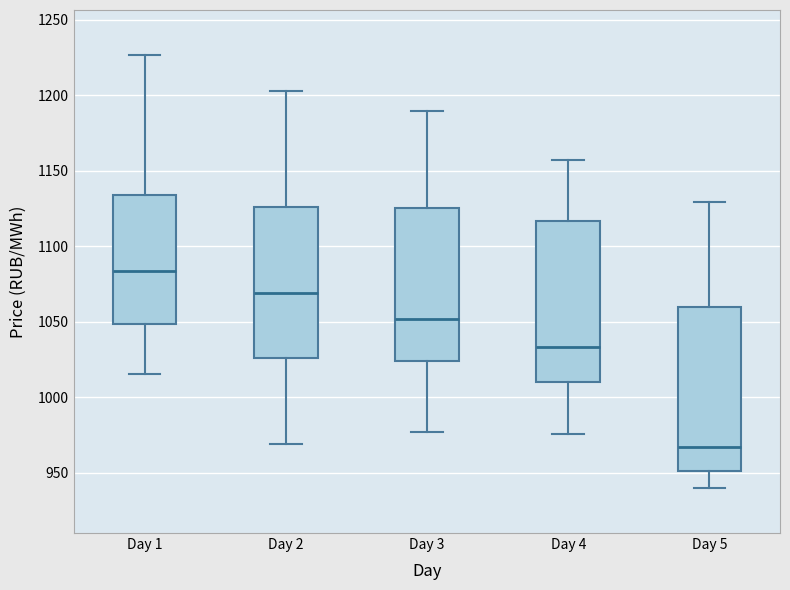

Reading left to right, transcribe this box plot: for each box, give where its median line is, the range the box spans, and where its two whiskers end, as read against the y-axis. The values are not printed on the chart, so give them approximately, as read against the axis.

Day 1: median 1085, box 1050 to 1135, whiskers 1015 to 1225
Day 2: median 1070, box 1025 to 1125, whiskers 970 to 1205
Day 3: median 1050, box 1025 to 1125, whiskers 975 to 1190
Day 4: median 1035, box 1010 to 1115, whiskers 975 to 1155
Day 5: median 965, box 950 to 1060, whiskers 940 to 1130